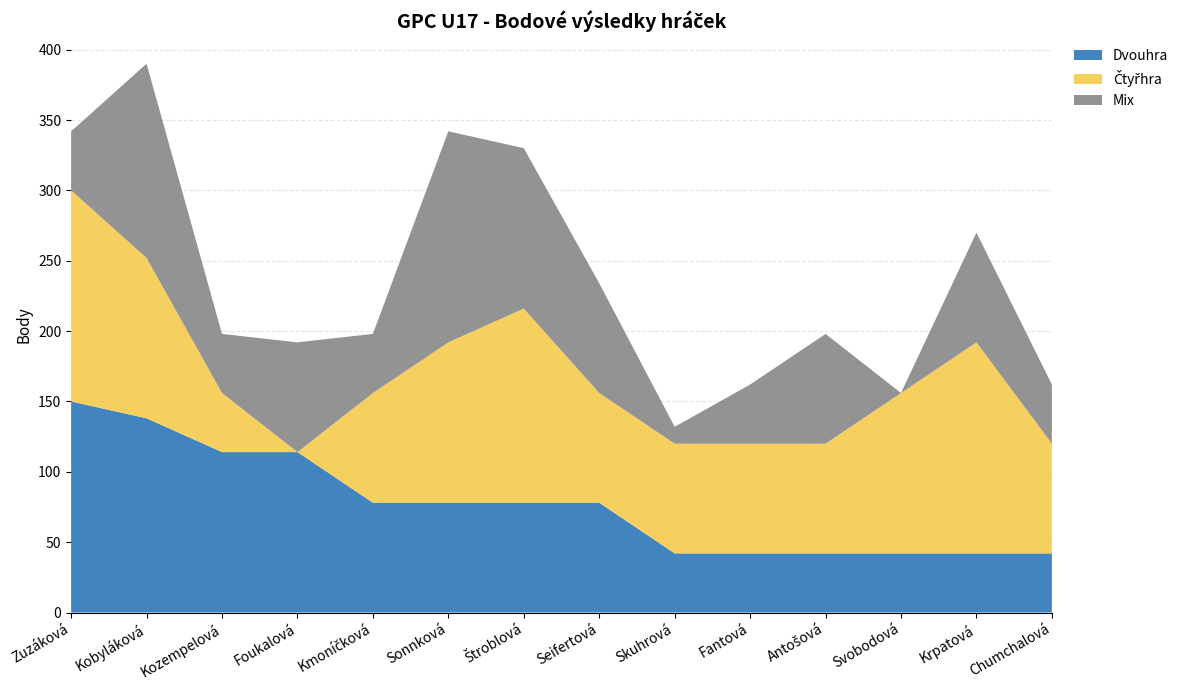

Reading left to right, transcribe all the data shown in this chart.

Dvouhra: Zuzáková=150	Kobyláková=138	Kozempelová=114	Foukalová=114	Kmoníčková=78	Sonnková=78	Štroblová=78	Seifertová=78	Skuhrová=42	Fantová=42	Antošová=42	Svobodová=42	Krpatová=42	Chumchalová=42
Čtyřhra: Zuzáková=150	Kobyláková=114	Kozempelová=42	Foukalová=0	Kmoníčková=78	Sonnková=114	Štroblová=138	Seifertová=78	Skuhrová=78	Fantová=78	Antošová=78	Svobodová=114	Krpatová=150	Chumchalová=78
Mix: Zuzáková=42	Kobyláková=138	Kozempelová=42	Foukalová=78	Kmoníčková=42	Sonnková=150	Štroblová=114	Seifertová=78	Skuhrová=12	Fantová=42	Antošová=78	Svobodová=0	Krpatová=78	Chumchalová=42